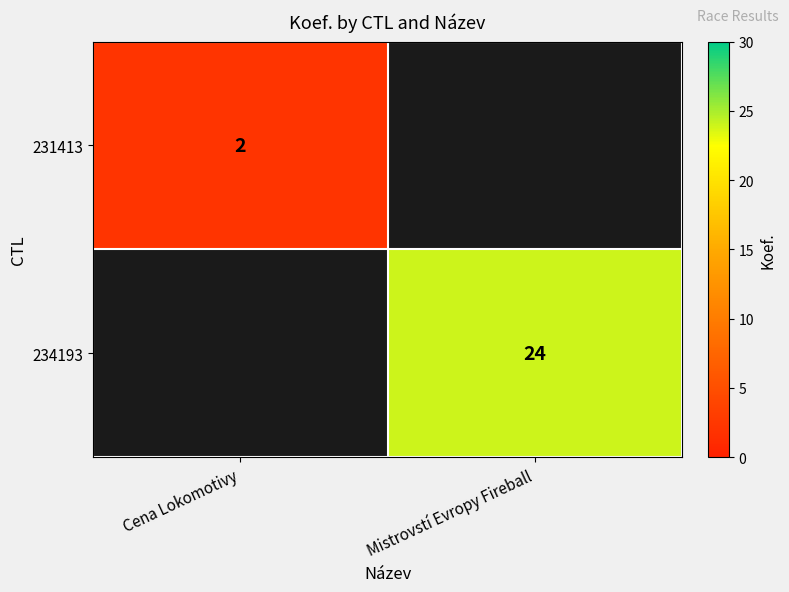

True or false: 234193 has a value of 37 at Mistrovstí Evropy Fireball.

False